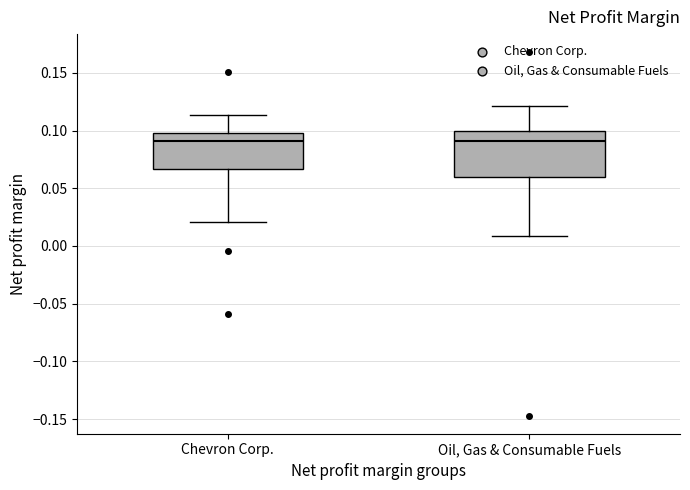

Where is the upper edge of the box for Oil, Gas & Consumable Fuels on the y-axis? The values are not printed on the chart, so give them approximately, as read against the axis.

0.100